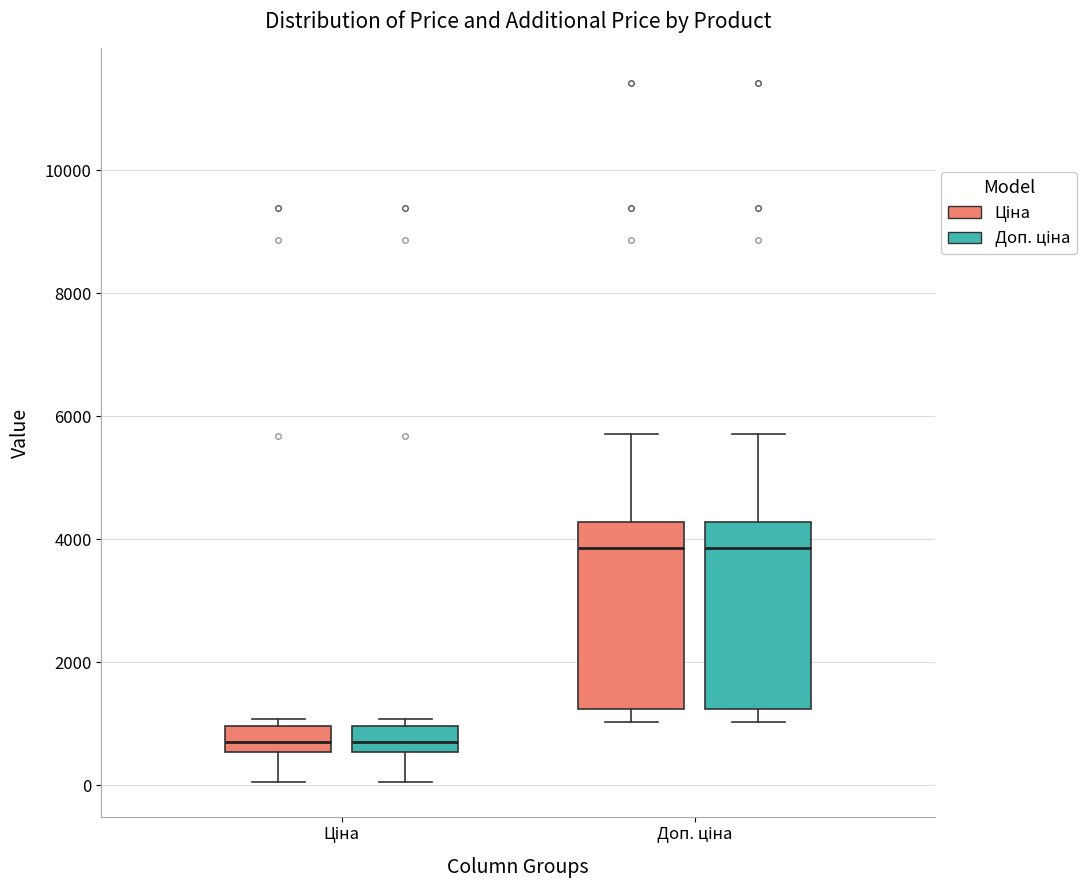

Where is the lower edge of the box for Ціна (Ціна) on the y-axis? The values are not printed on the chart, so give them approximately, as read against the axis.

600